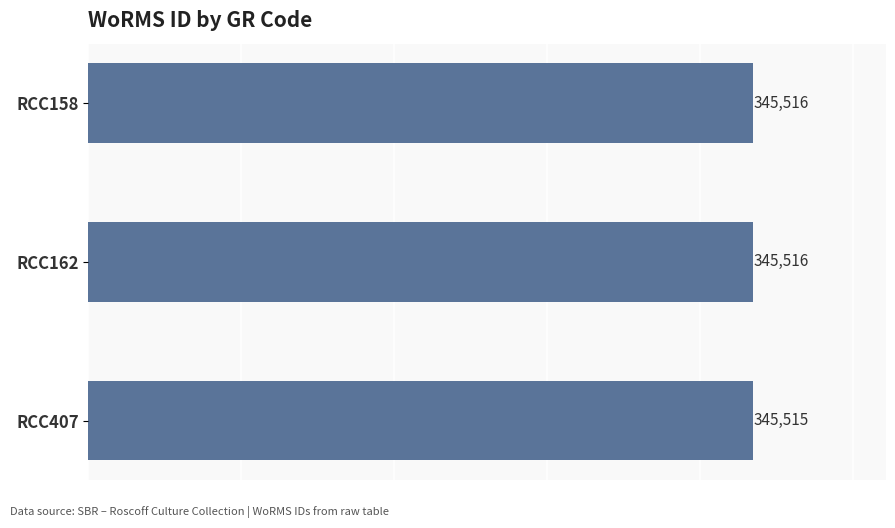

What is the ratio of the value at RCC158 to the value at RCC407?

1.0